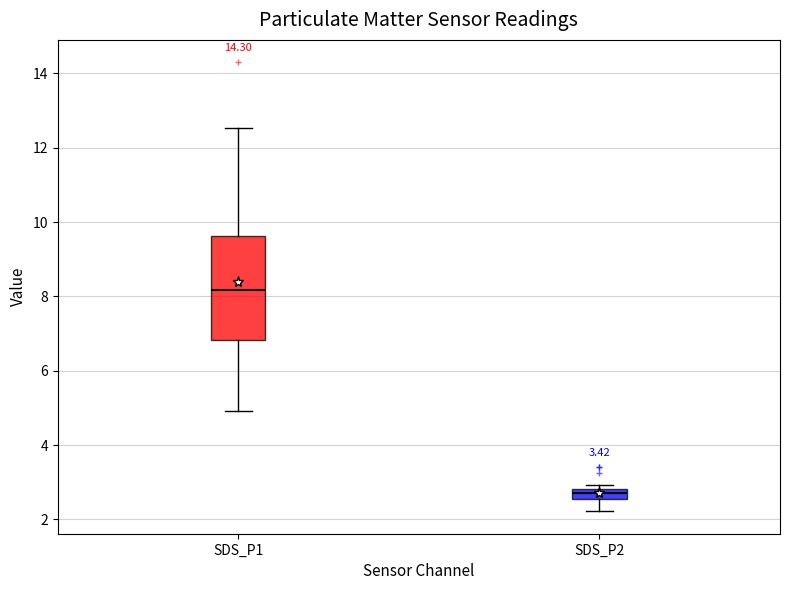

Which box has the highest median line?

SDS_P1